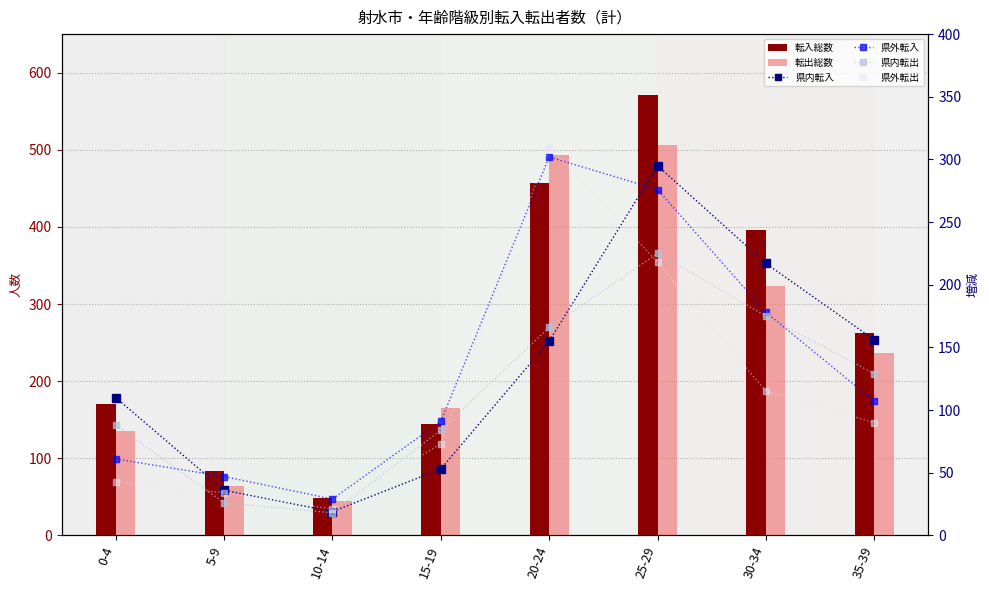

The value of 転入総数 at 30-34 is 581. True or false?

False